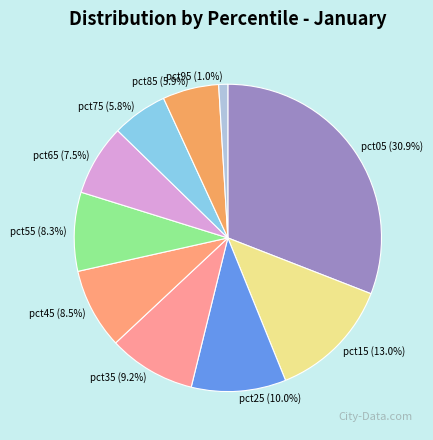

What percentage is the pct95 slice, to the nearest percent?

1%